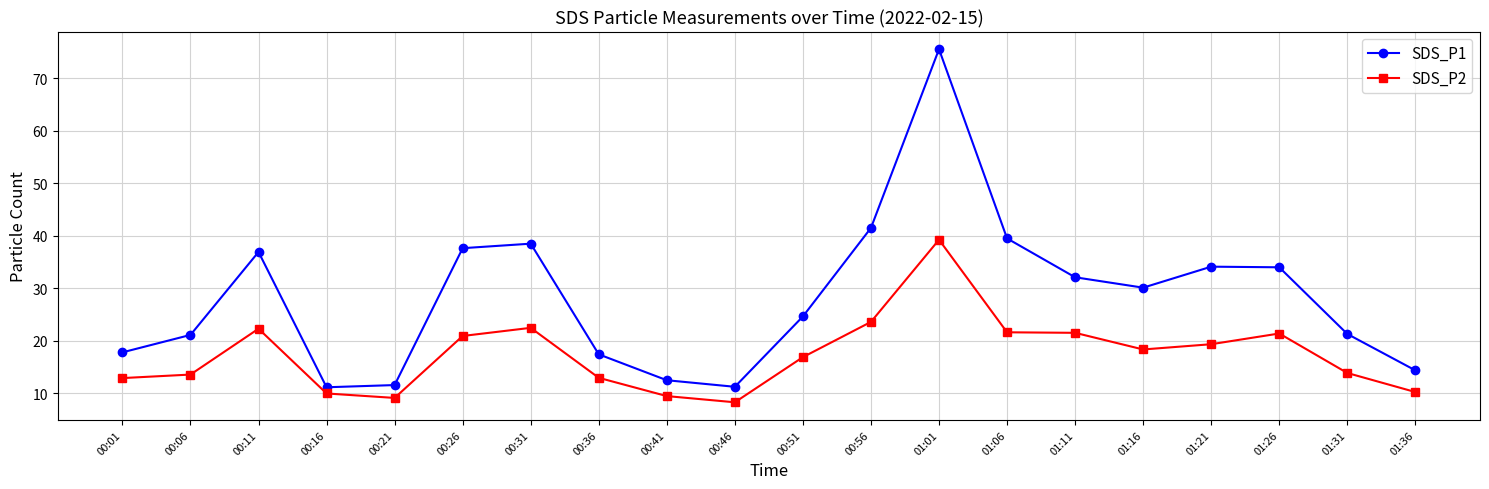

What is the spread (max minus min) of values at 00:01?

4.9